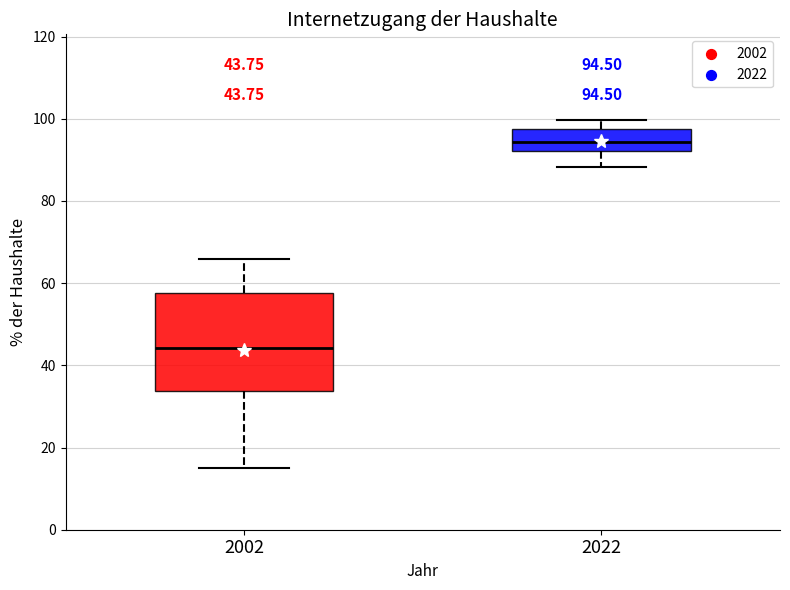

Which box's median line is the highest?

2022